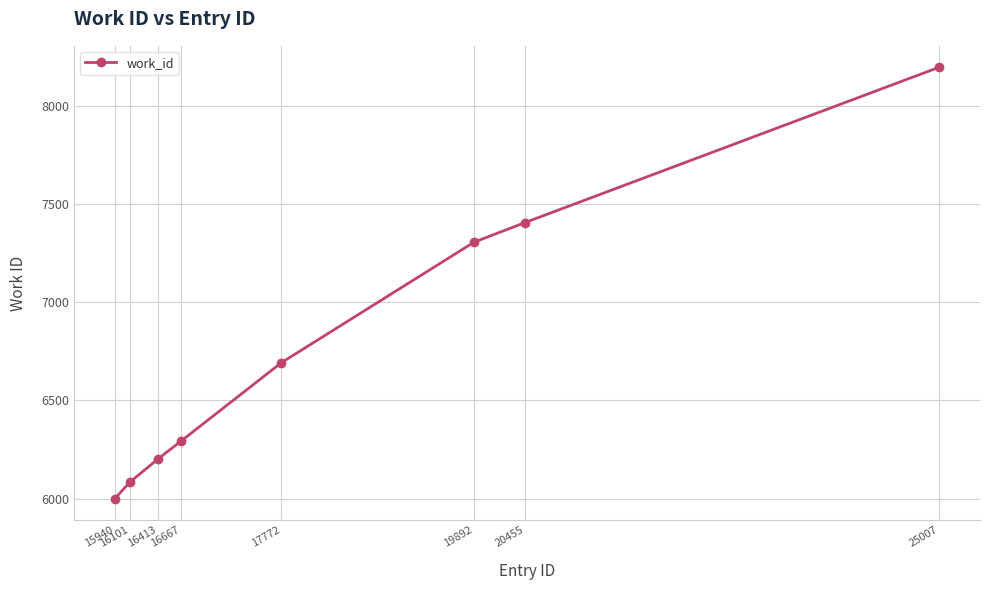

Rank the categories by value from lowest to highest.

15940, 16101, 16413, 16667, 17772, 19892, 20455, 25007